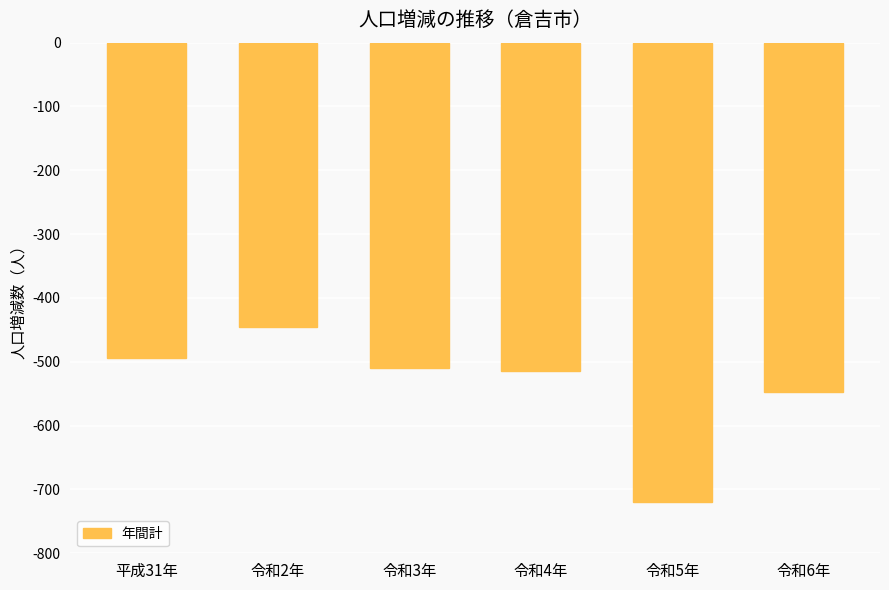

What is the difference between the second highest and minimum values?

226